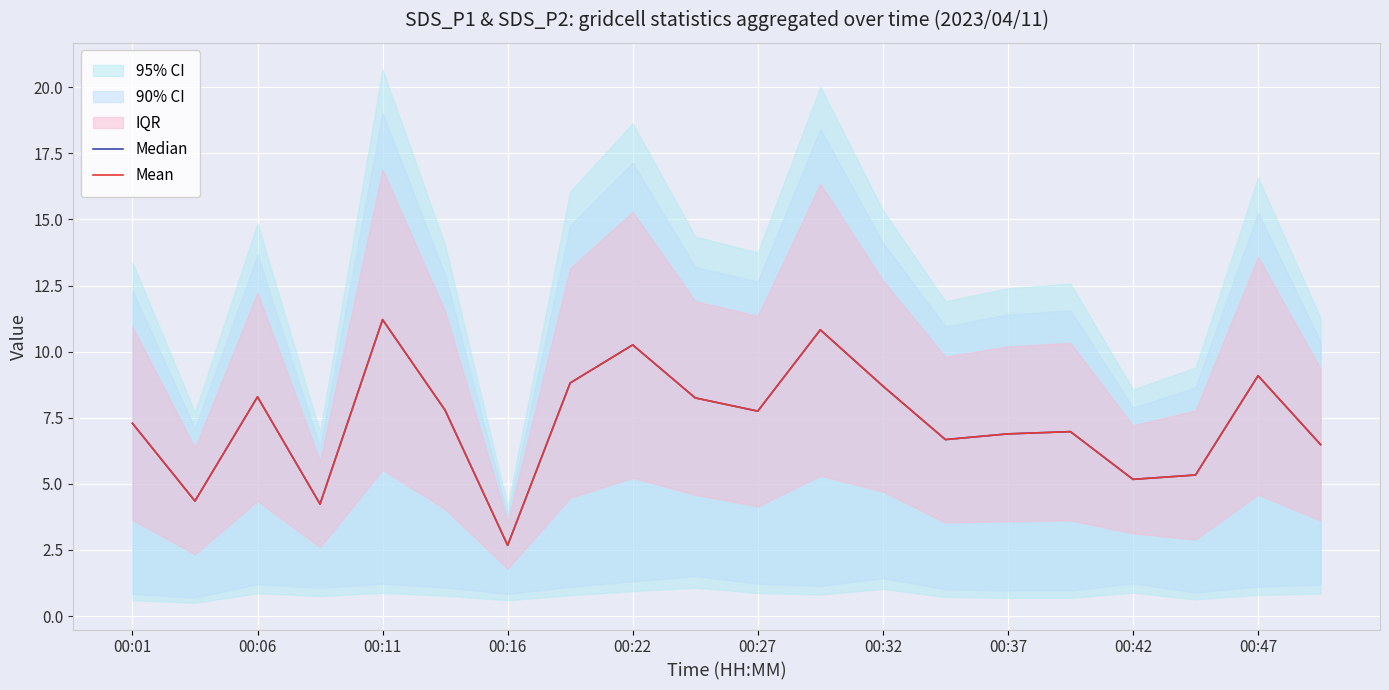

The value of Median at 00:01 is 3.1. True or false?

False